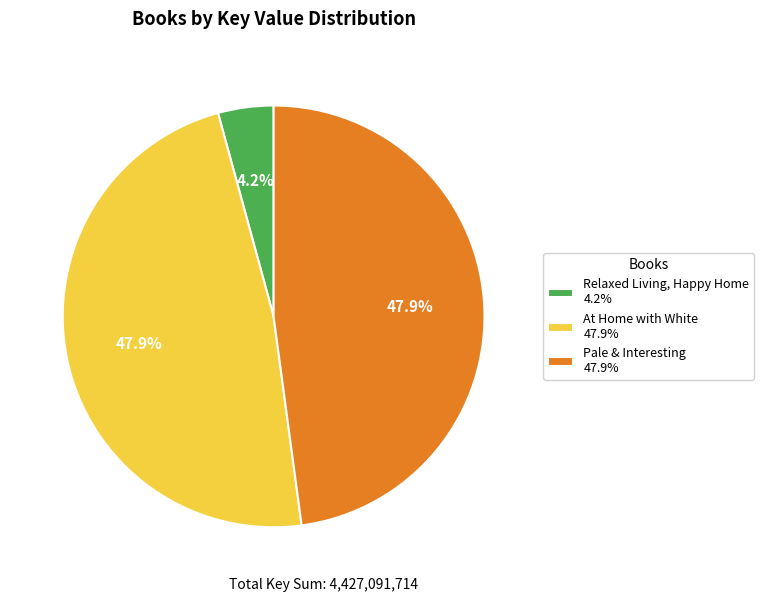

Does Pale & Interesting 47.9% account for over 50% of the chart?

No